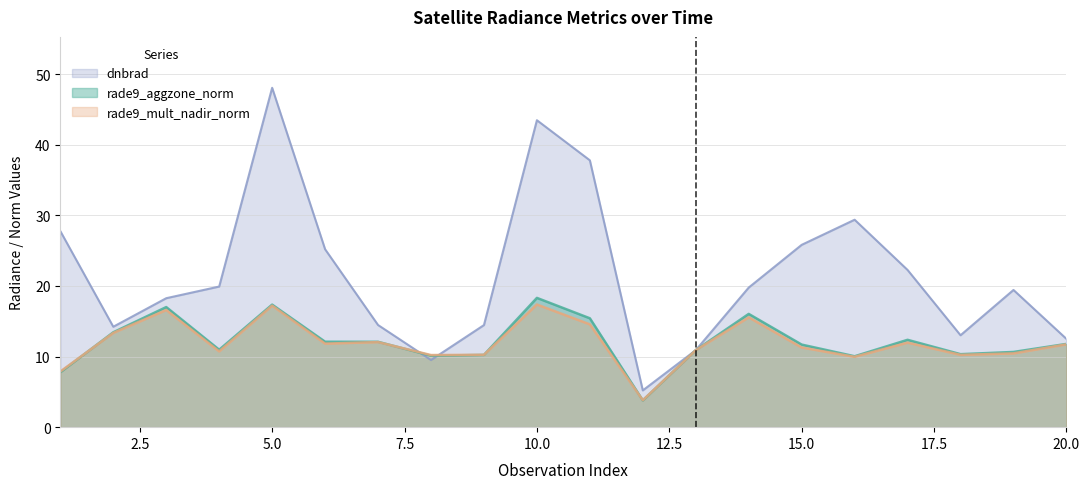

At which category does the chart reach its minimum across all series?

12